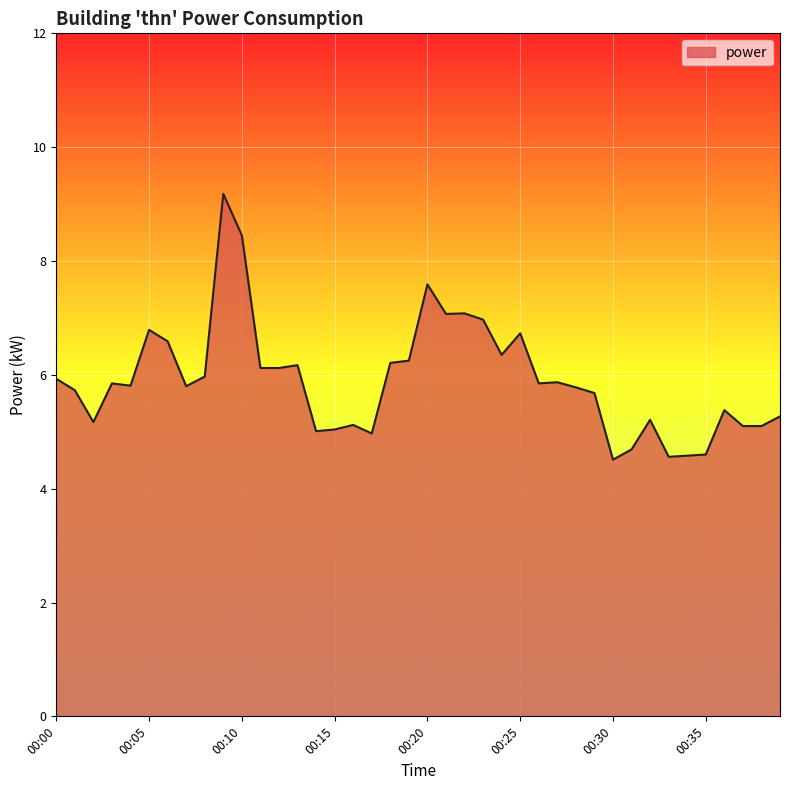

What is the minimum value shown in the chart?

4.5